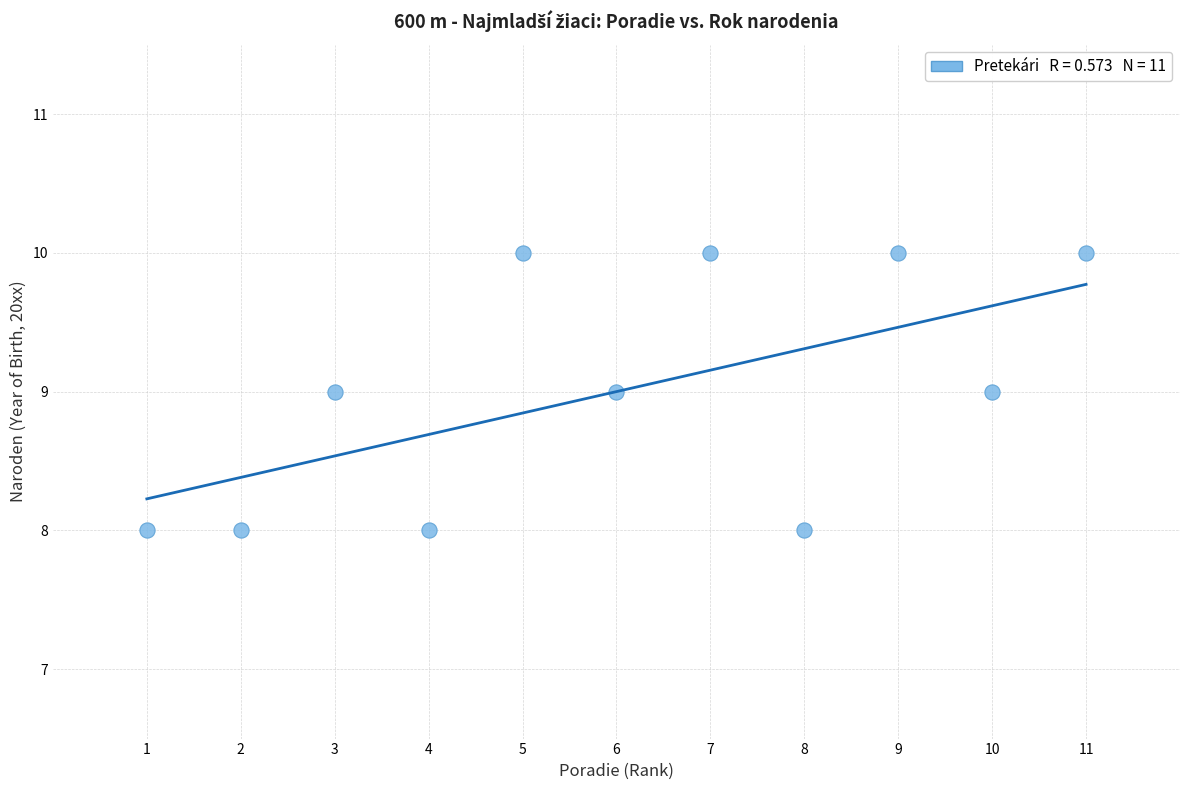

What is the average Y value?

9